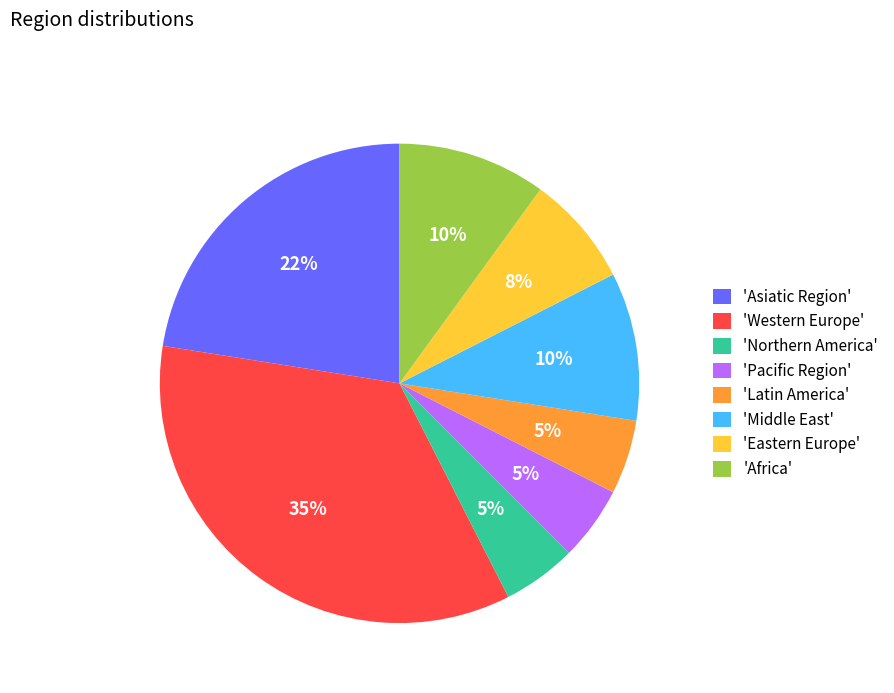

What percentage is the 'Africa' slice, to the nearest percent?

10%